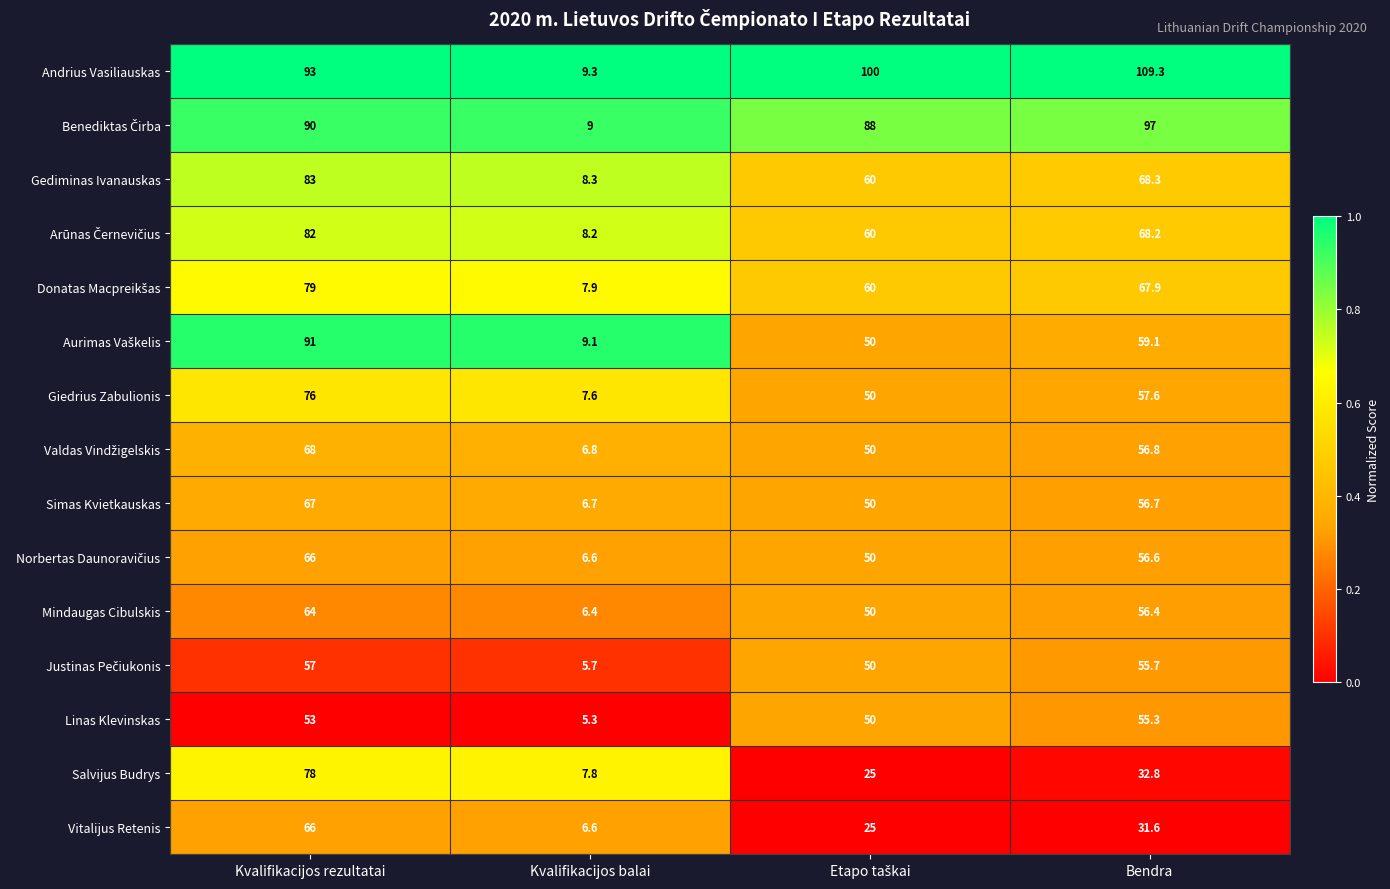

Which series has the widest spread of values?

Andrius Vasiliauskas